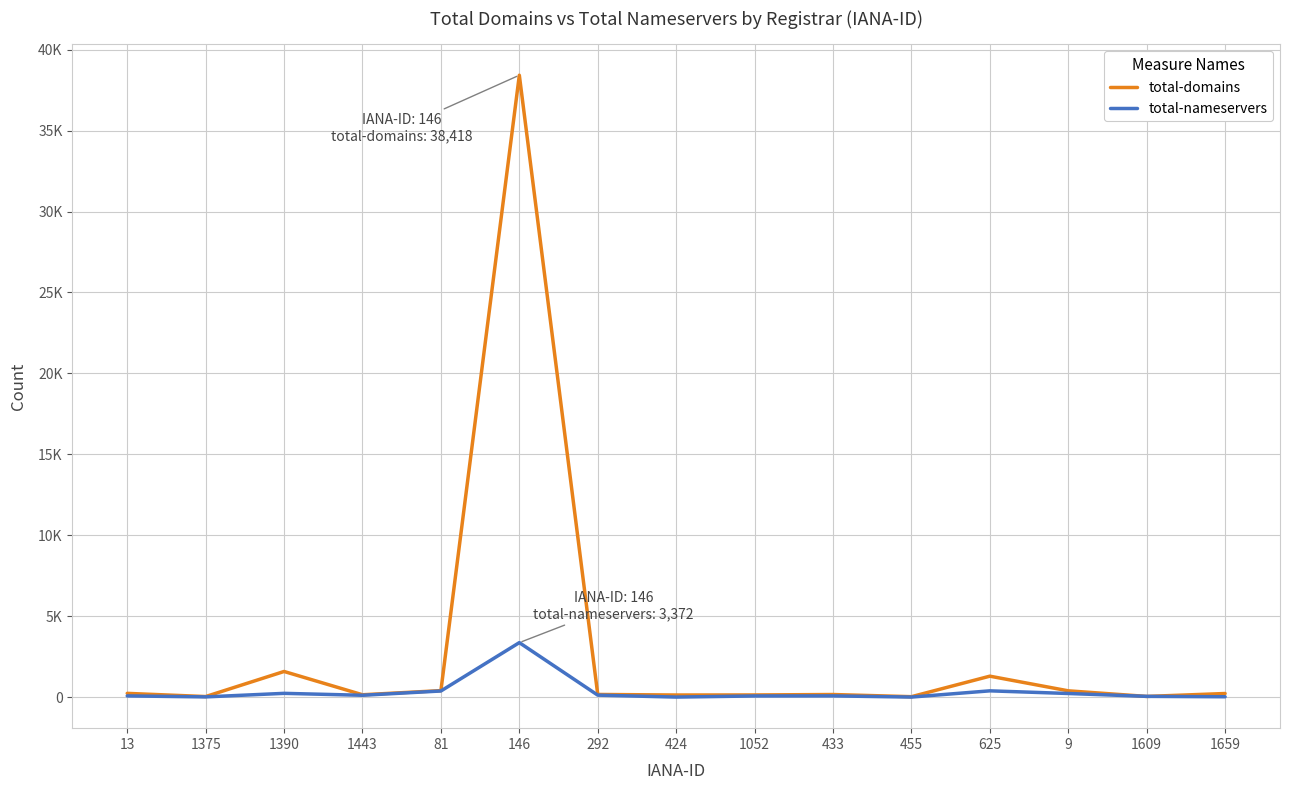

The value of total-nameservers at 455 is 4. True or false?

False